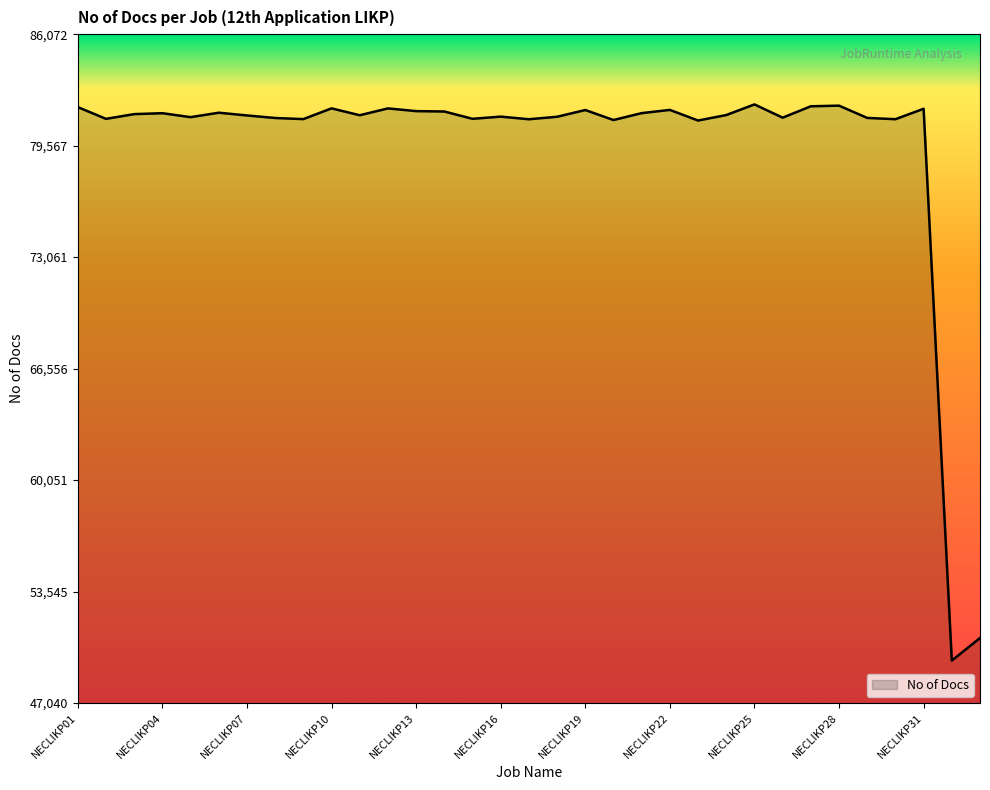

Does the chart have visible grid lines?

No